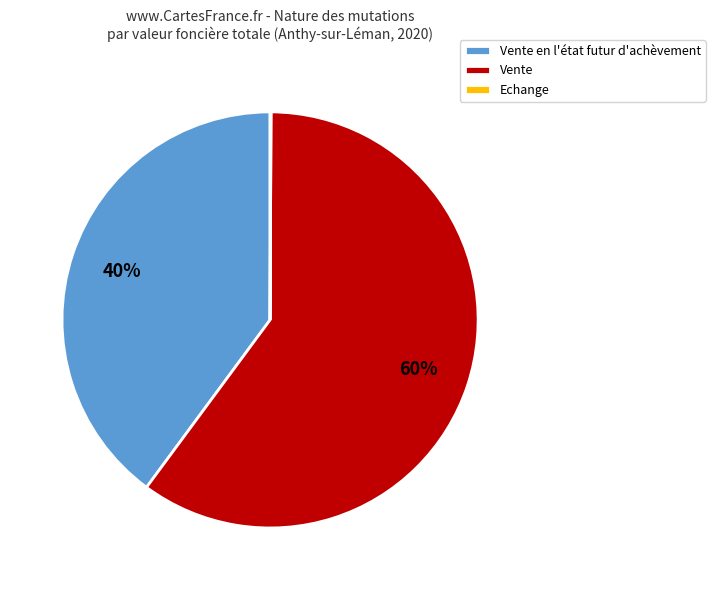

To the nearest percent, what is the difference between the largest and smallest slice percentages?

60%